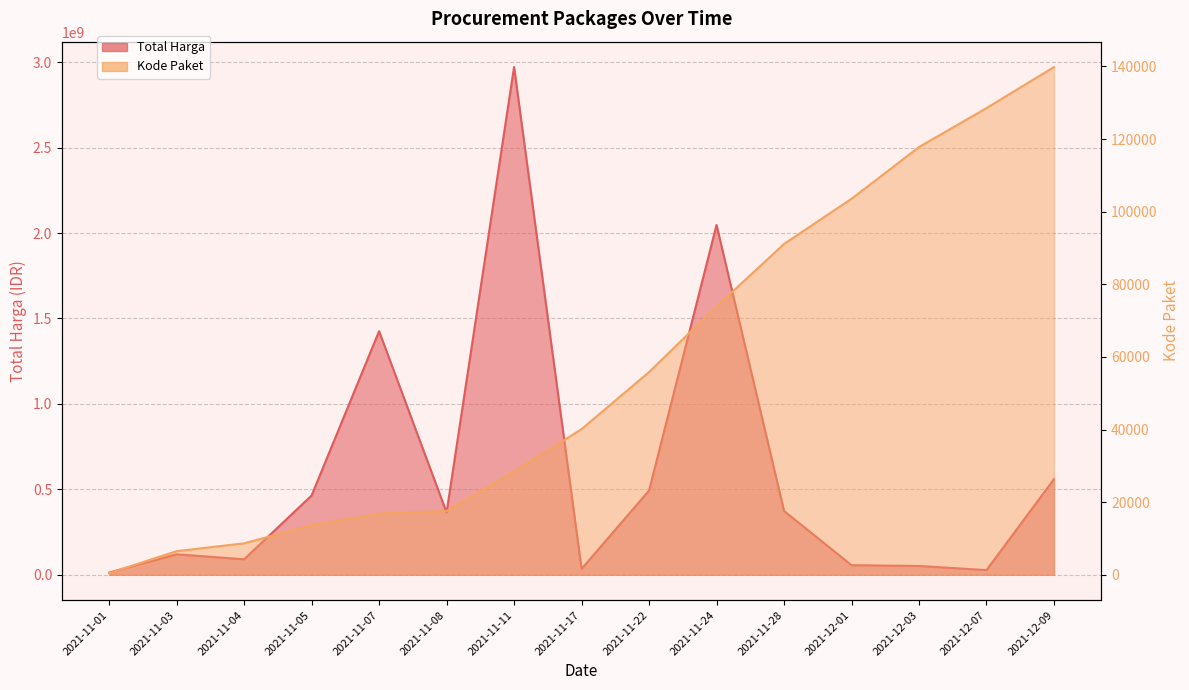

The value of Kode Paket at 2021-11-07 is 16823. True or false?

True